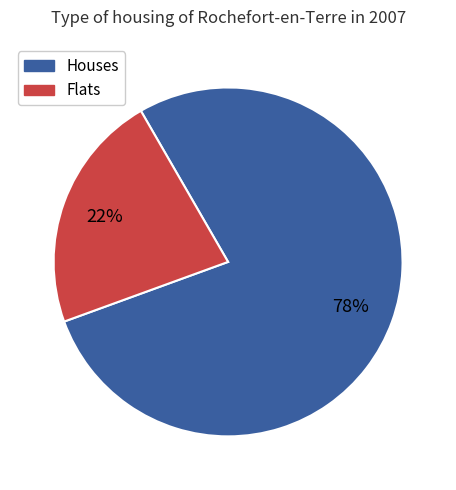

To the nearest percent, what is the difference between the largest and smallest slice percentages?

56%